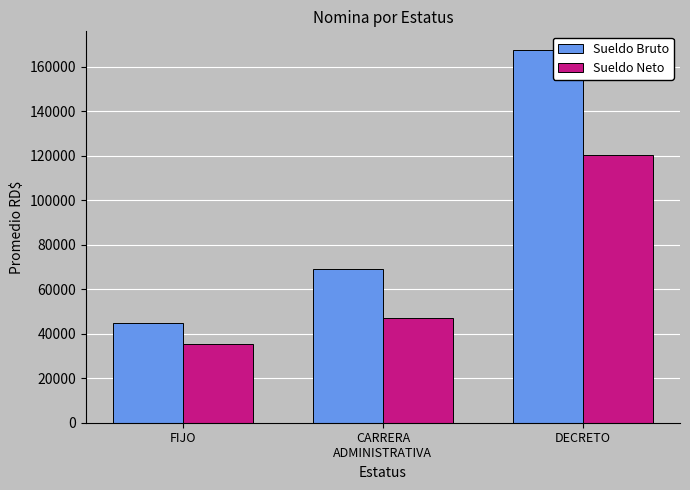

What is the sum of the Sueldo Neto values at FIJO and DECRETO?

156083.5